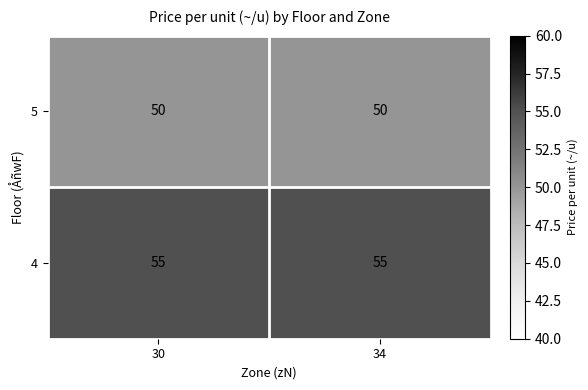

What is the minimum value shown in the chart?

50